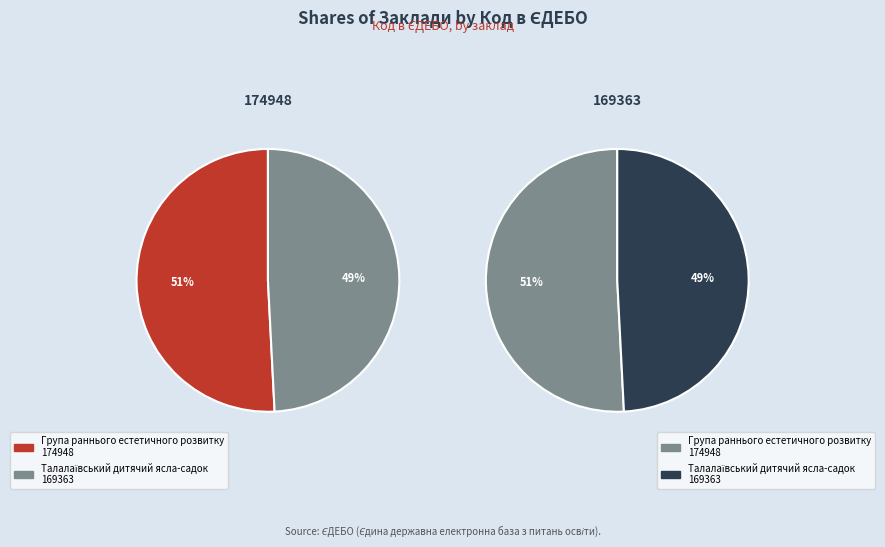

To the nearest percent, what is the combined percentage of Група раннього естетичного розвитку and Талалаївський дитячий ясла-садок?

100%